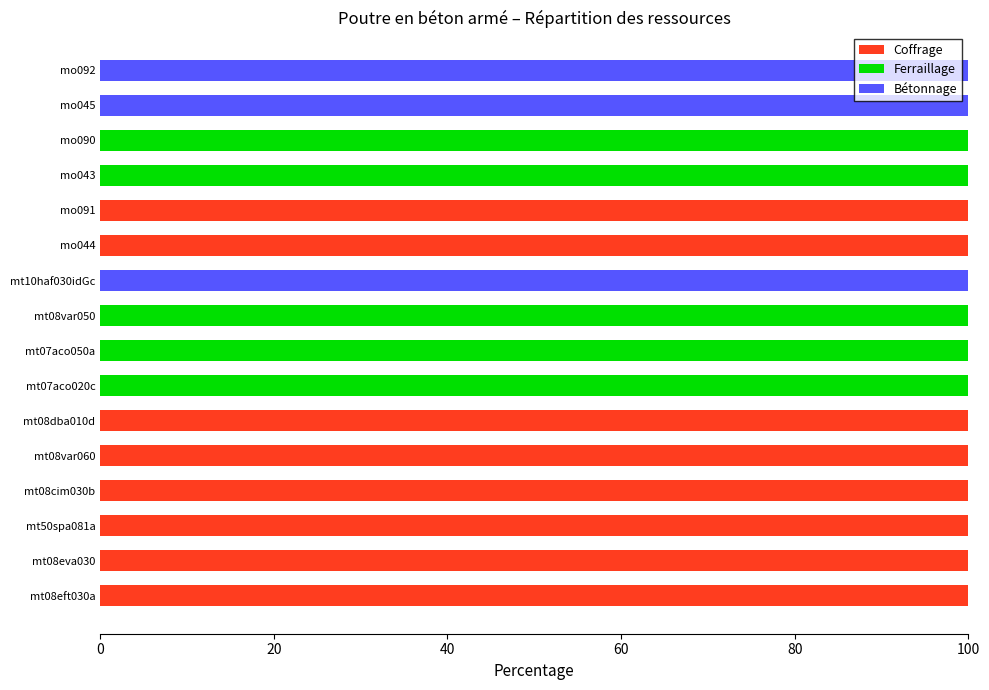

True or false: Coffrage has a value of 0 at mo090.

True